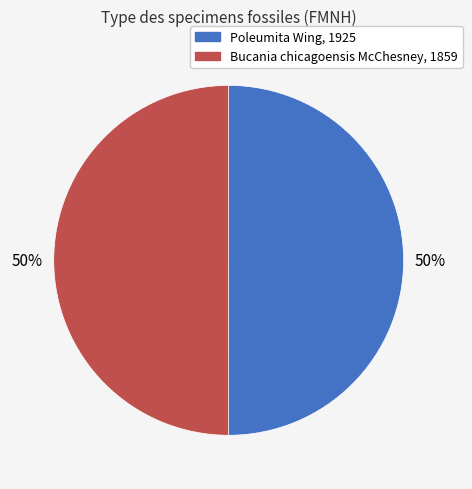

To the nearest percent, what portion does Bucania chicagoensis McChesney, 1859 represent?

50%